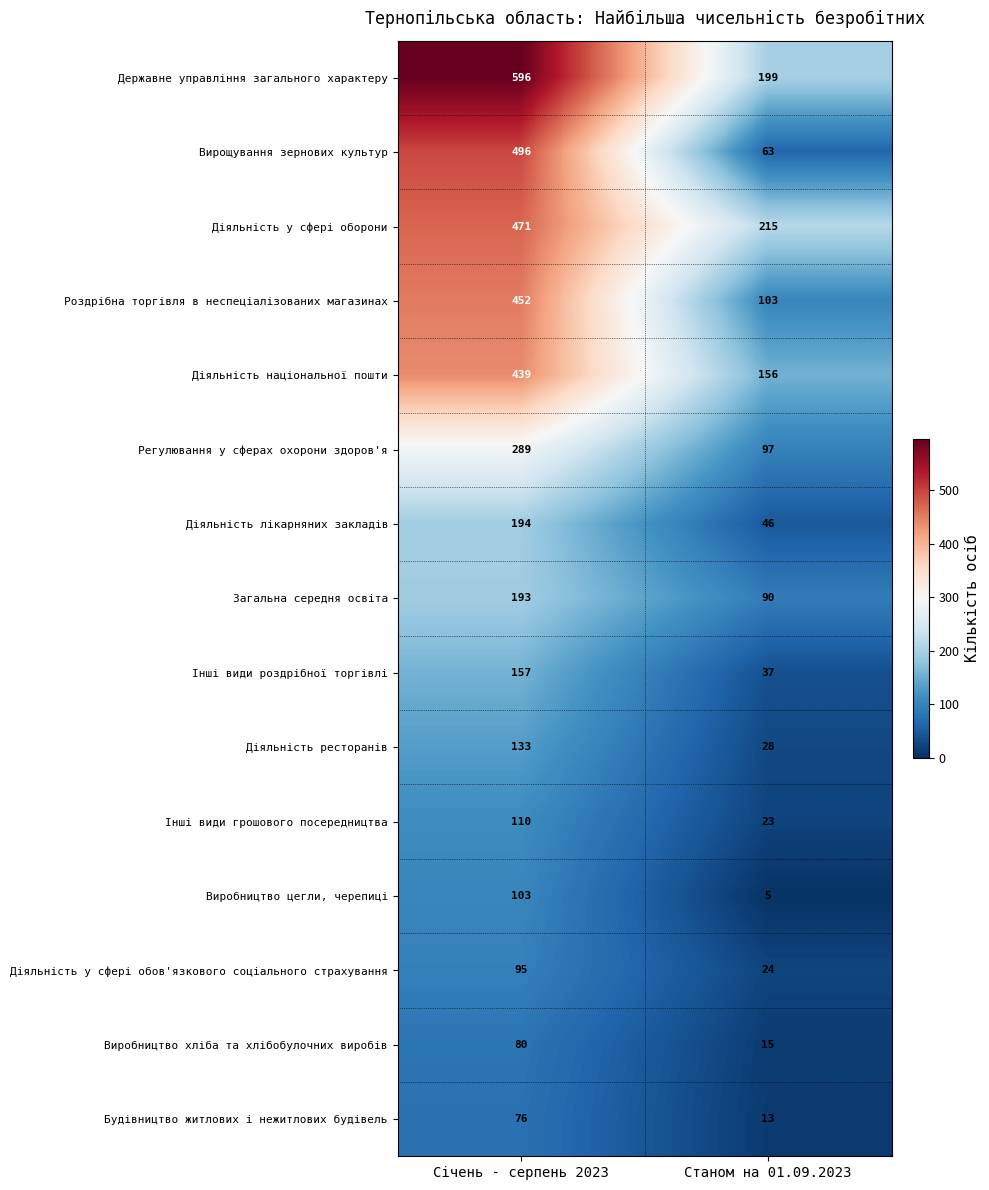

At which label does Діяльність у сфері обов'язкового соціального страхування reach its minimum?

Станом на 01.09.2023